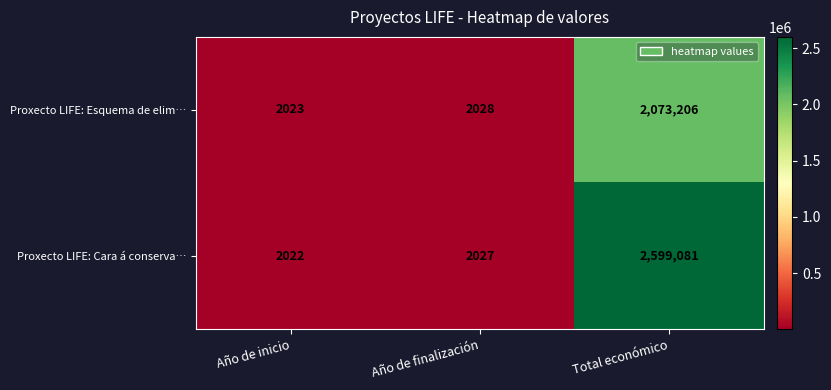

Reading left to right, transcribe all the data shown in this chart.

Proxecto LIFE: Esquema de elim…: Año de inicio=2023	Año de finalización=2028	Total económico=2073206
Proxecto LIFE: Cara á conserva…: Año de inicio=2022	Año de finalización=2027	Total económico=2599081